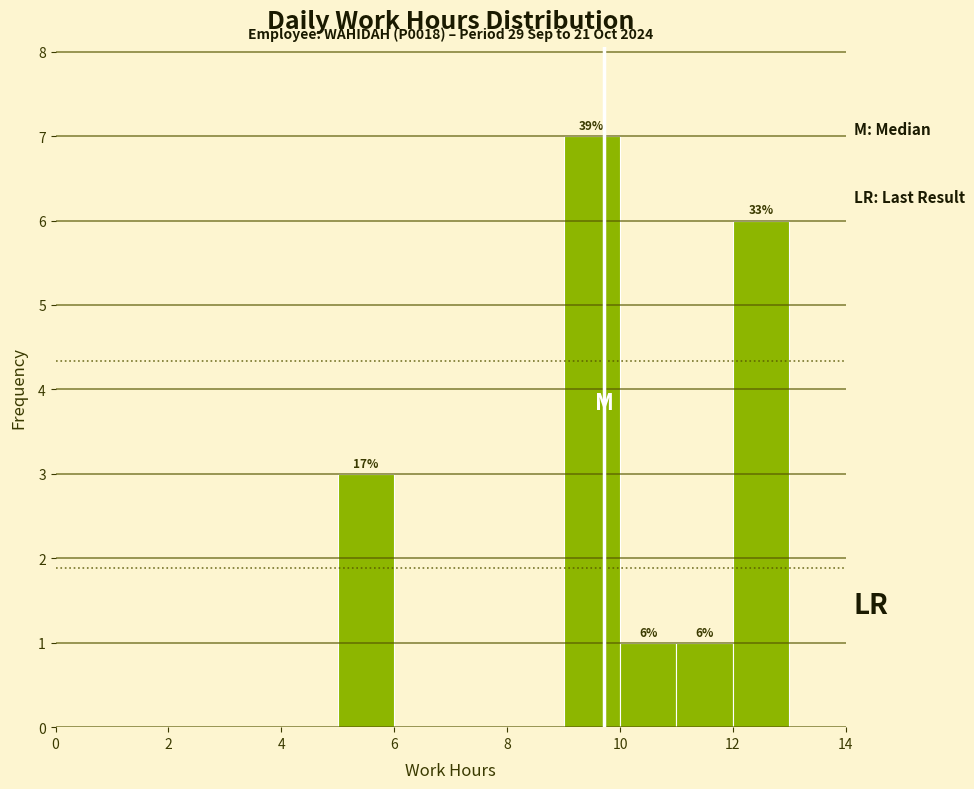

Which range on the x-axis has the tallest bar?

9 to 10